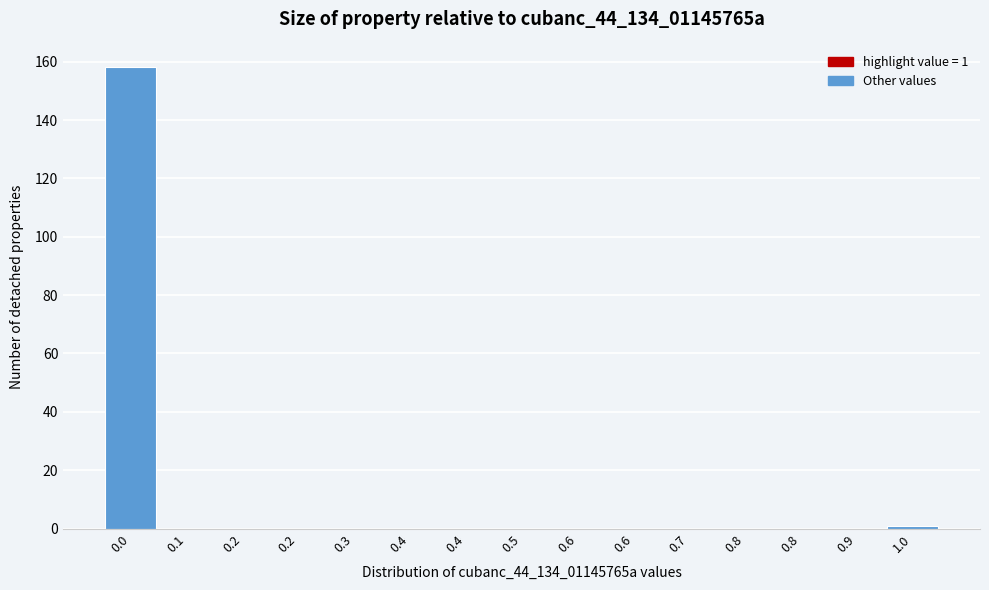

How many categories are shown in the chart?

15